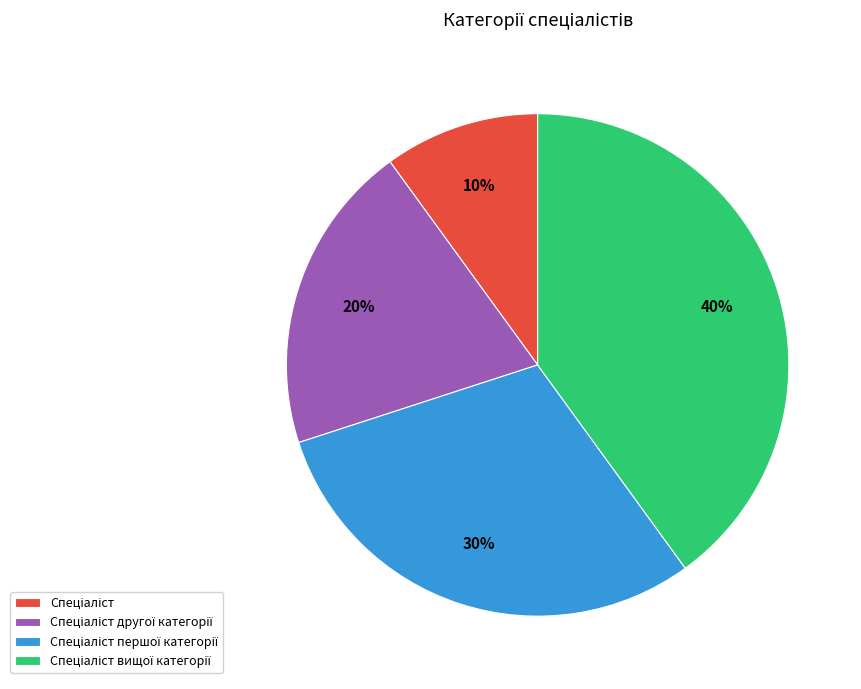

To the nearest percent, what is the difference between the largest and smallest slice percentages?

30%